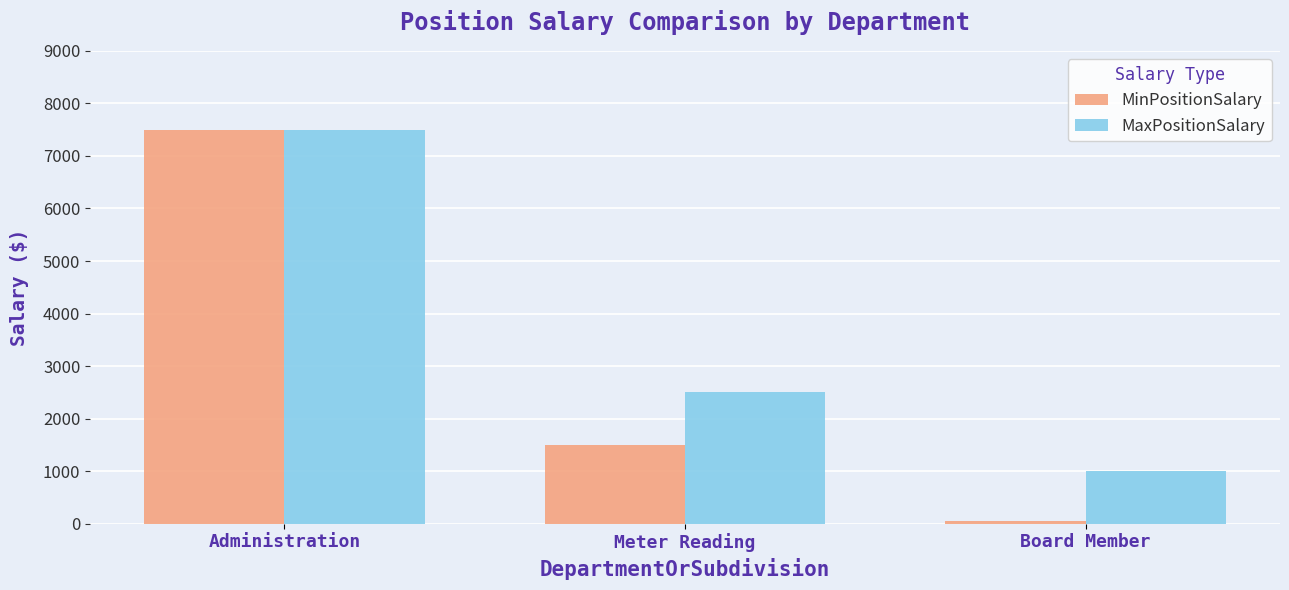

What is the difference between the second highest and minimum values in the MinPositionSalary series?

1450